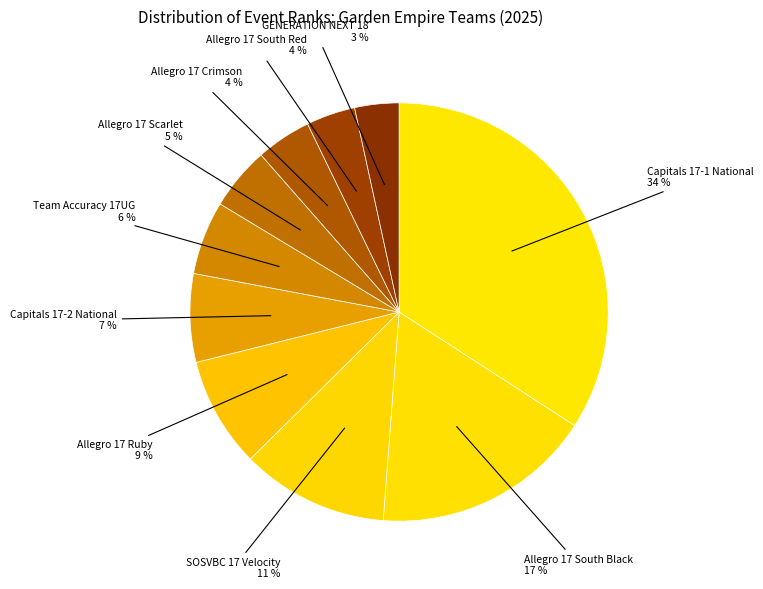

Do Allegro 17 Crimson and SOSVBC 17 Velocity together represent more than half of the pie?

No